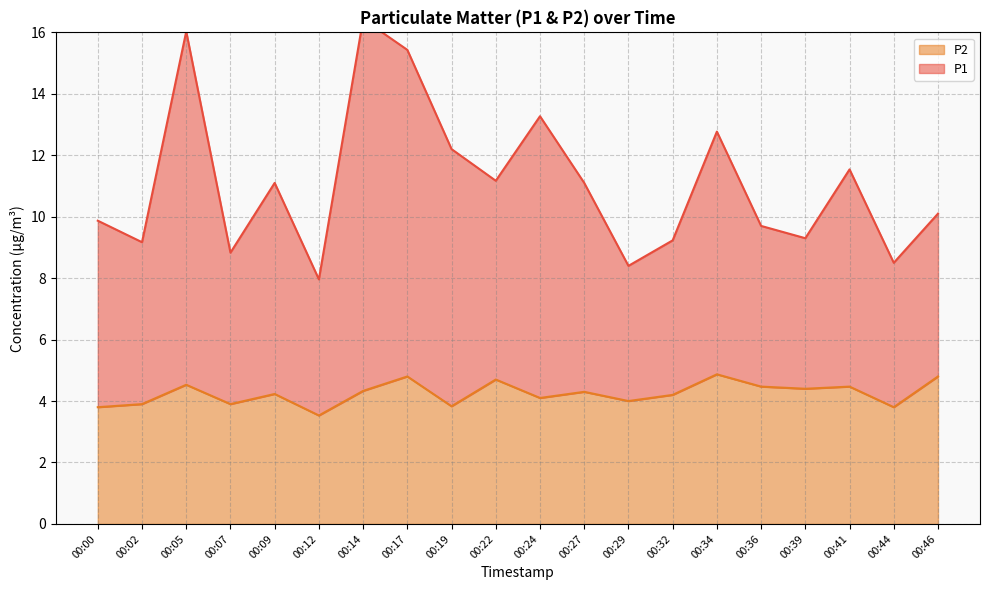

True or false: P2 and P1 cross at least once.

False